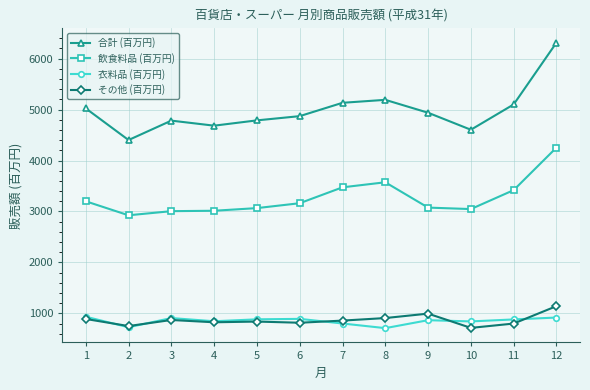

At which label does その他 (百万円) first exceed 858?

1